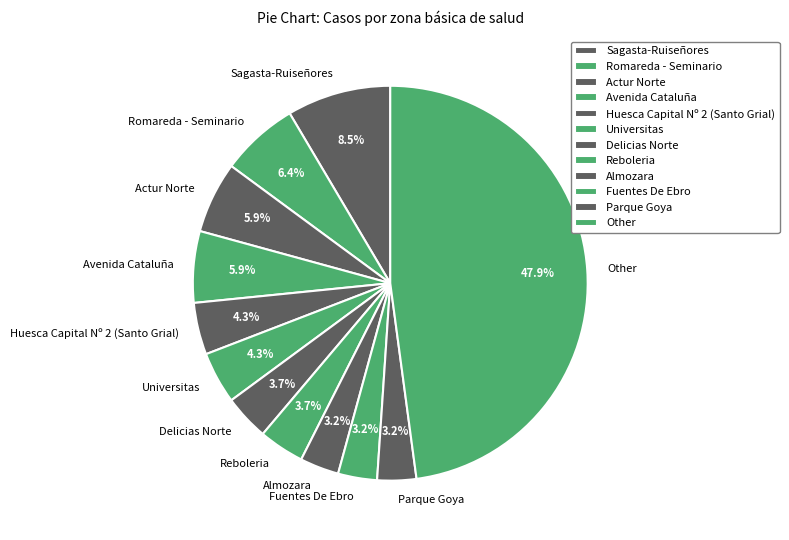

How many slices are in this pie chart?

12